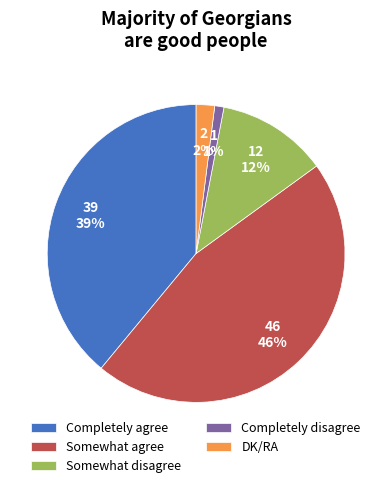

What is the ratio of the value at Completely agree to the value at Somewhat agree?

0.8